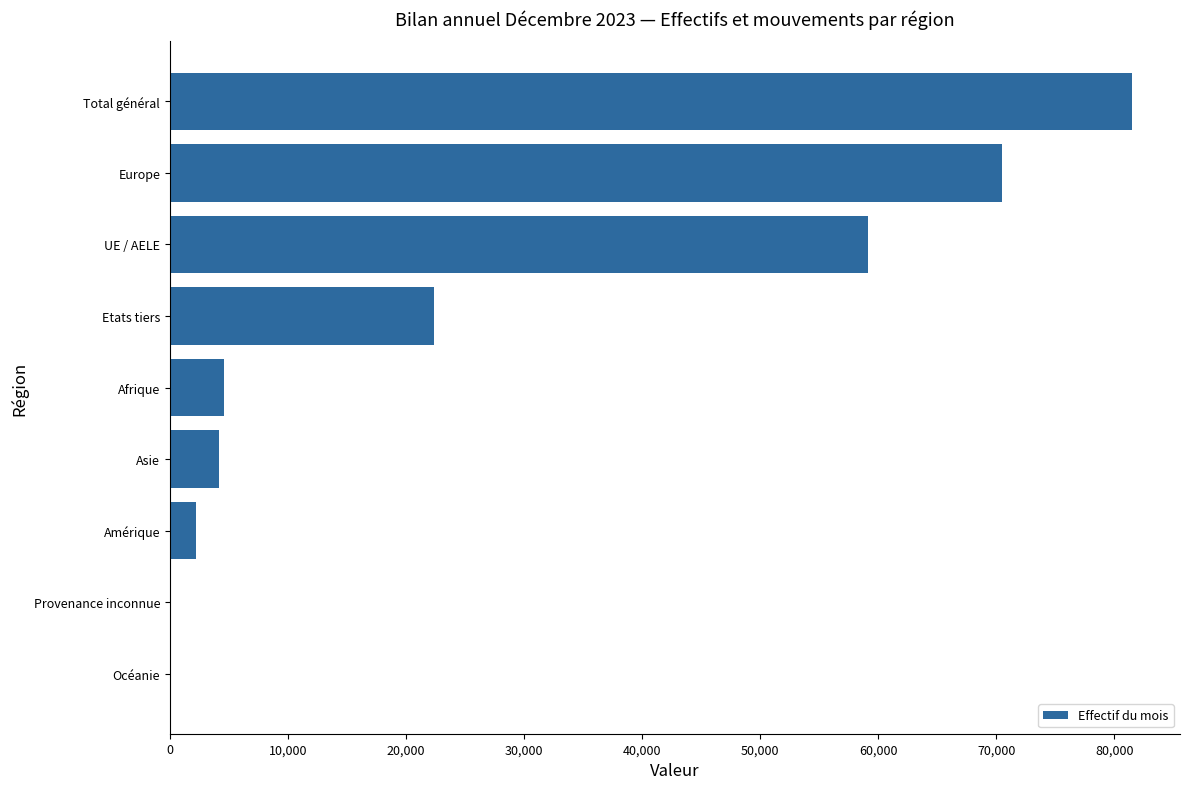

What is the maximum value shown in the chart?

81489